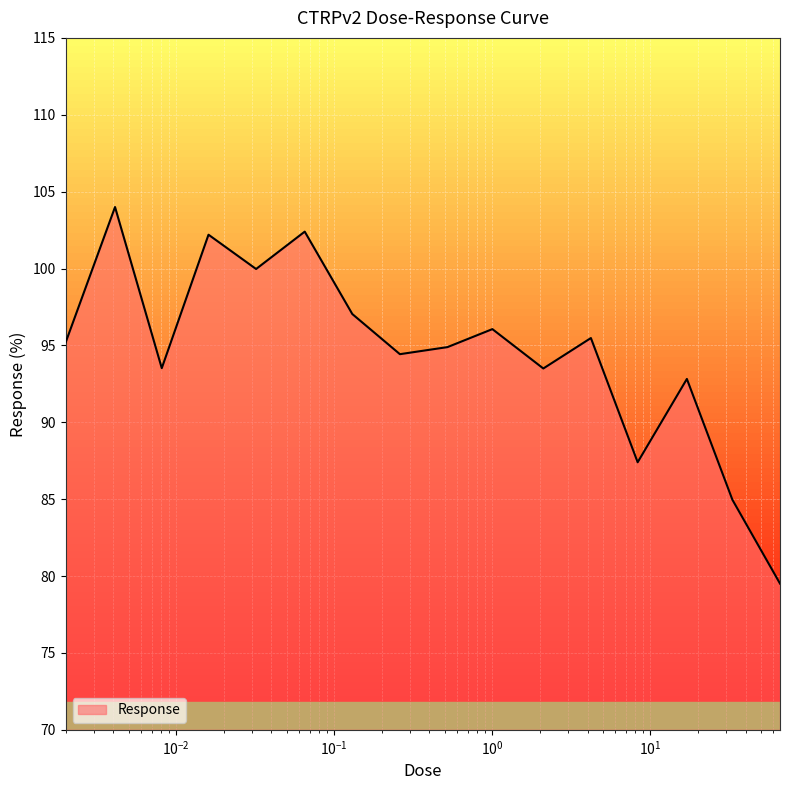

What is the maximum value shown in the chart?

104.0